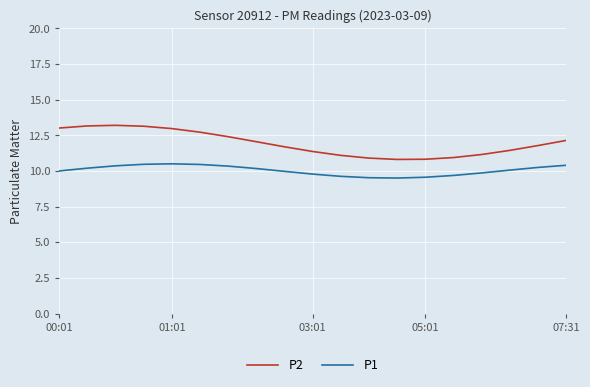

True or false: P1 and P2 cross at least once.

False